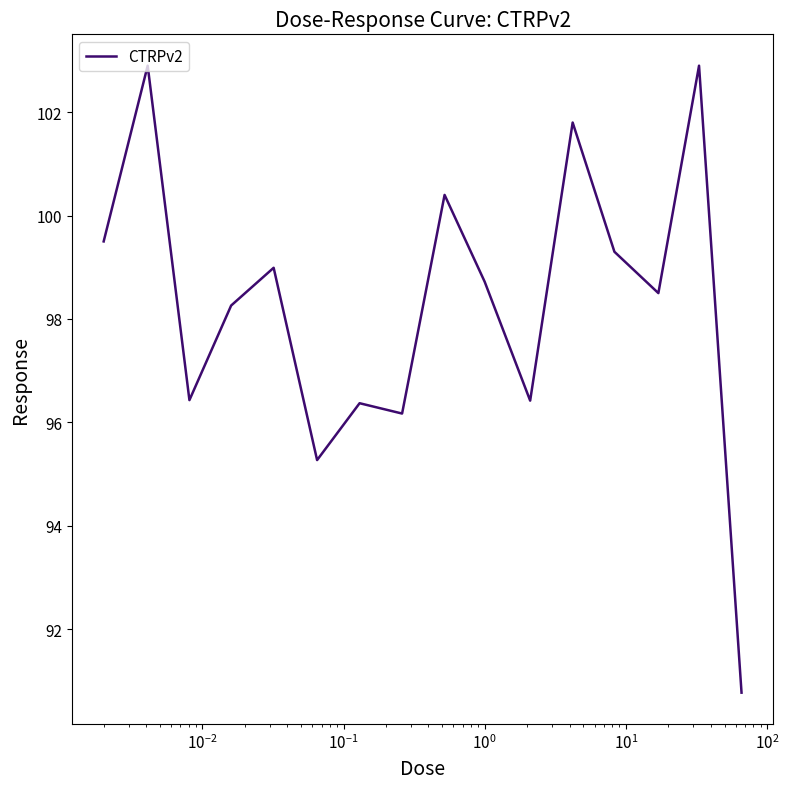

Reading left to right, extract all data points from this chart.

99.5	102.9	96.4	98.3	99.0	95.3	96.4	96.2	100.4	98.7	96.4	101.8	99.3	98.5	102.9	90.8